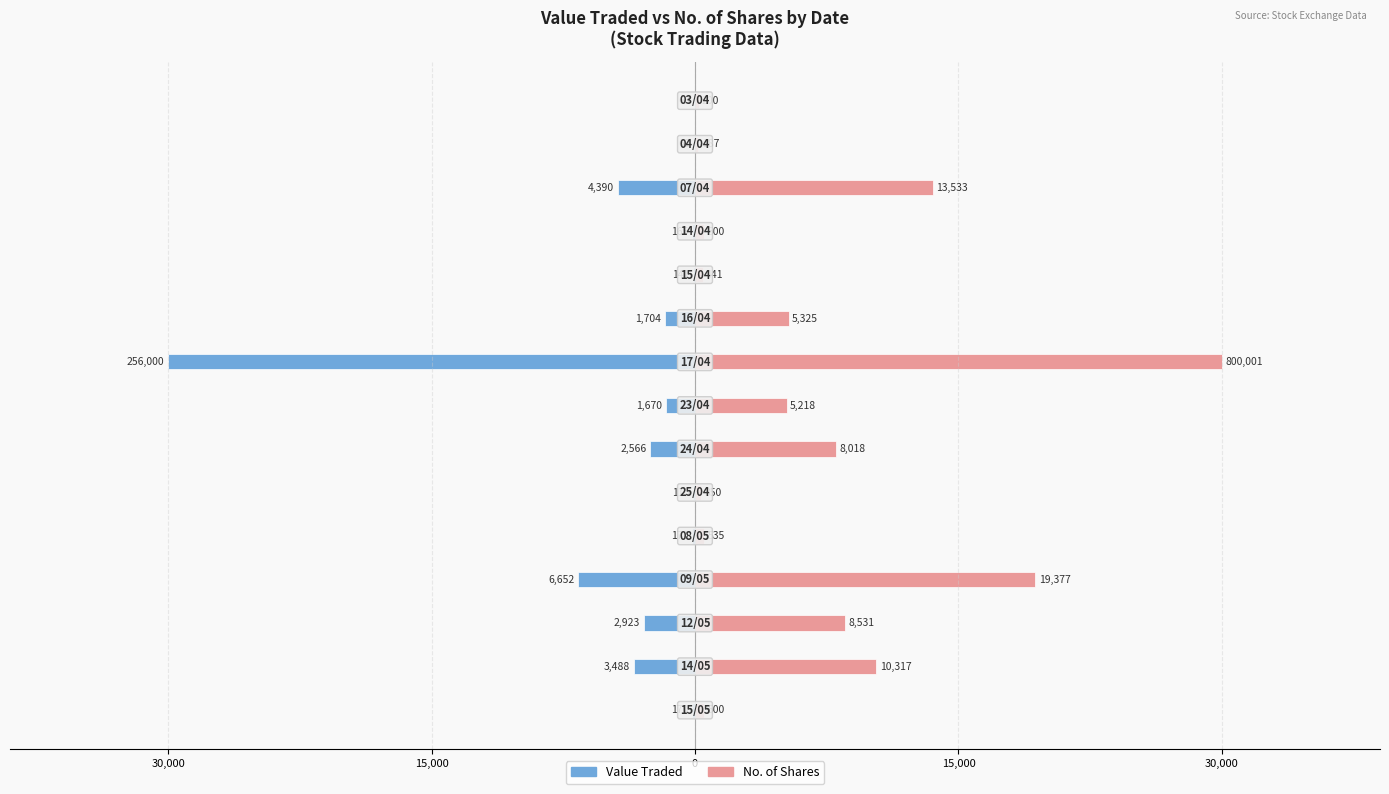

What value does the No. of Shares series have at 30,000, to the nearest 10?

540